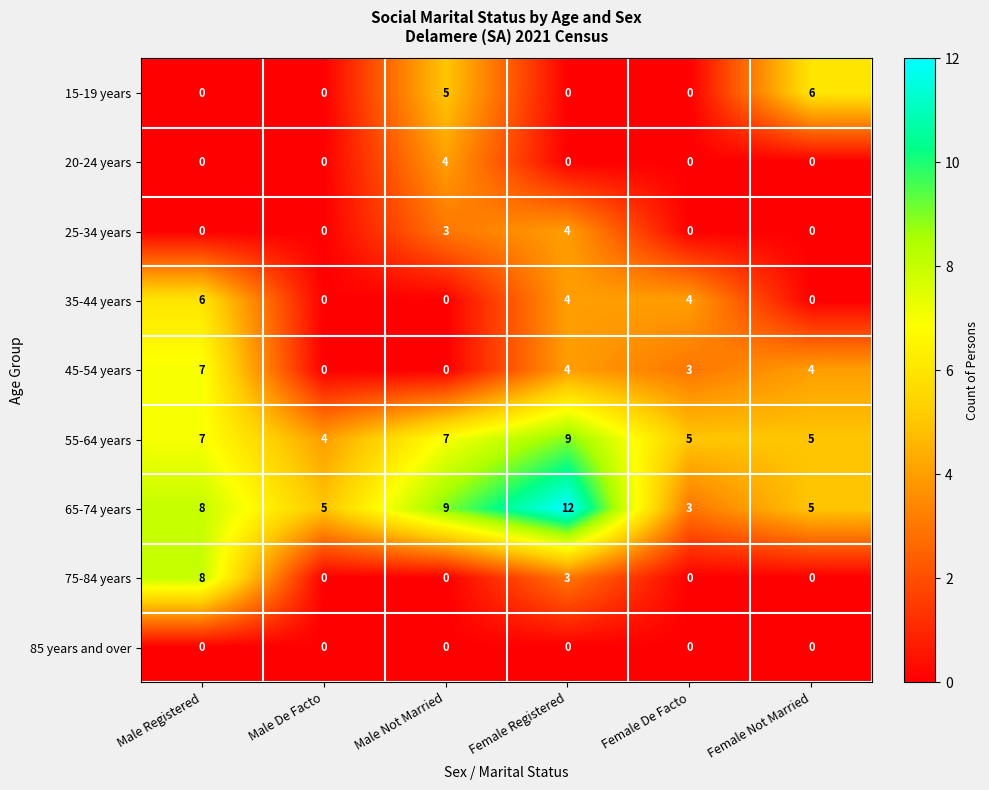

The 15-19 years series shows -2 at Male De Facto. True or false?

False